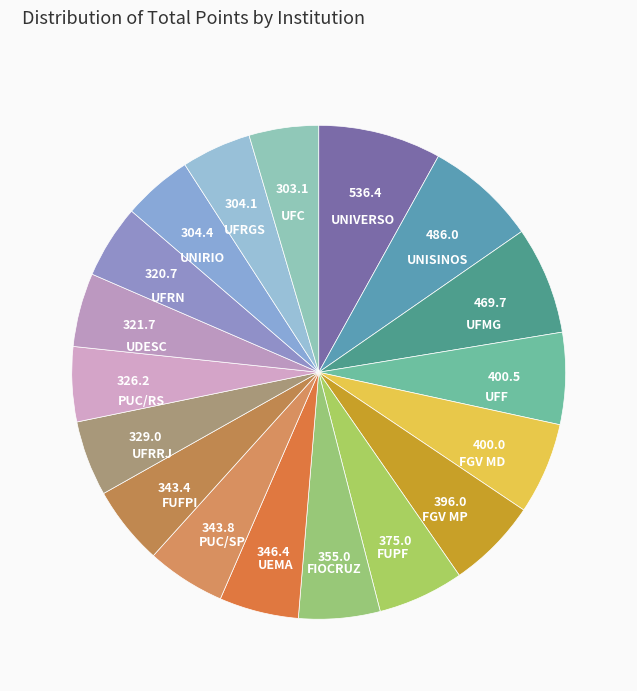

How many segments does this pie chart have?

18